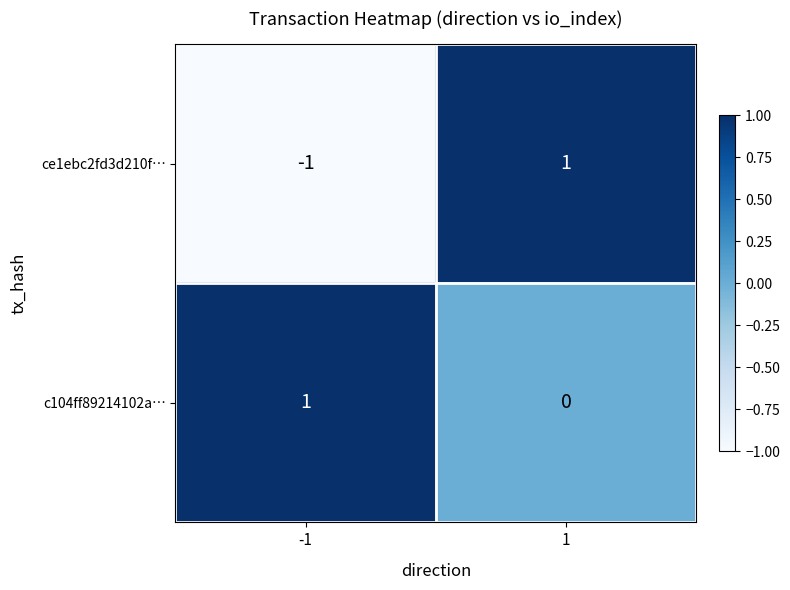

At -1, list the series in order from smallest to largest.

ce1ebc2fd3d210f…, c104ff89214102a…